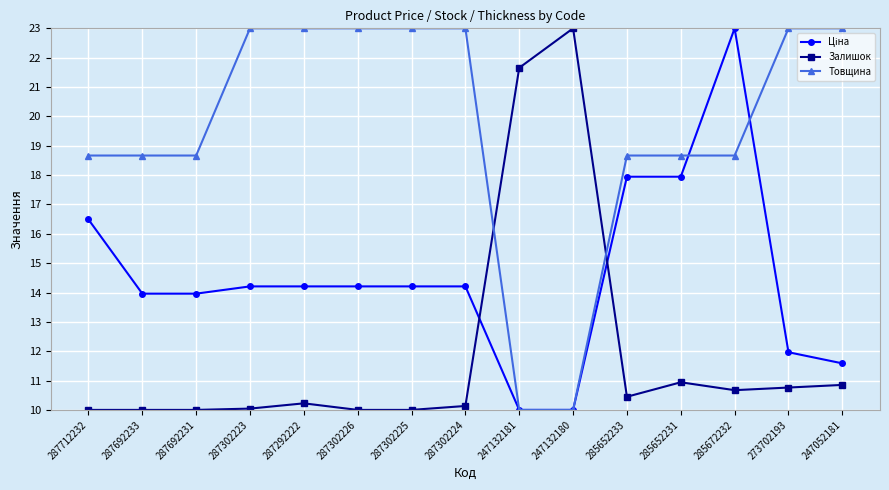

Between which two adjacent categories do Товщина and Залишок first intersect?

287302224 and 247132181